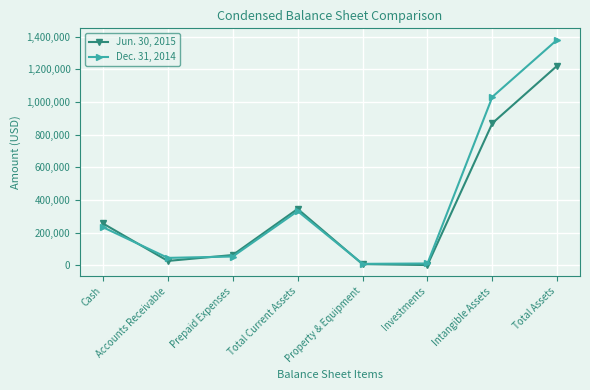

True or false: Jun. 30, 2015 and Dec. 31, 2014 intersect in this chart.

True